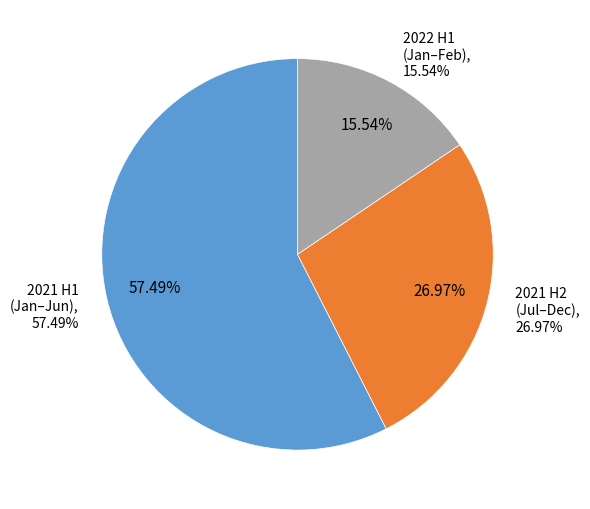

The 2021-07 slice represents 11% of the pie. True or false?

False